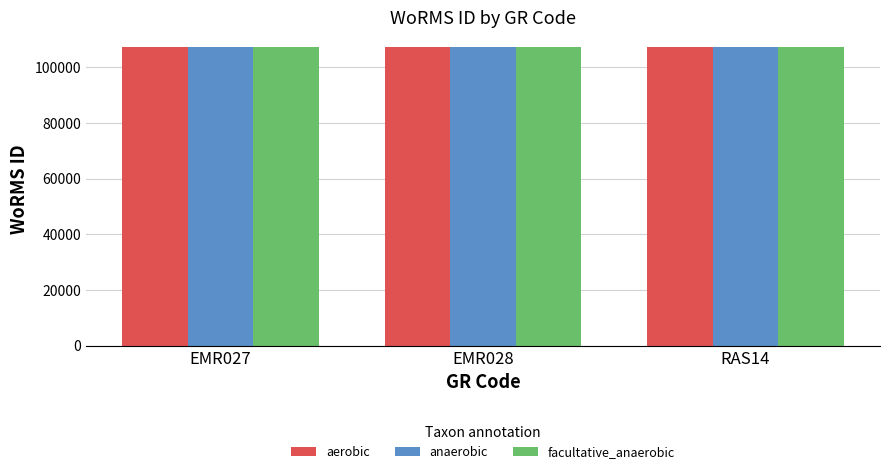

What is the total value across all series at EMR027?

322041